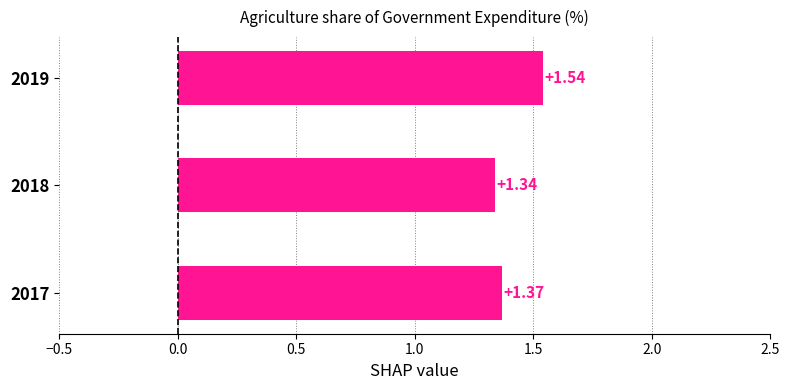

Does the chart contain stacked bars?

No